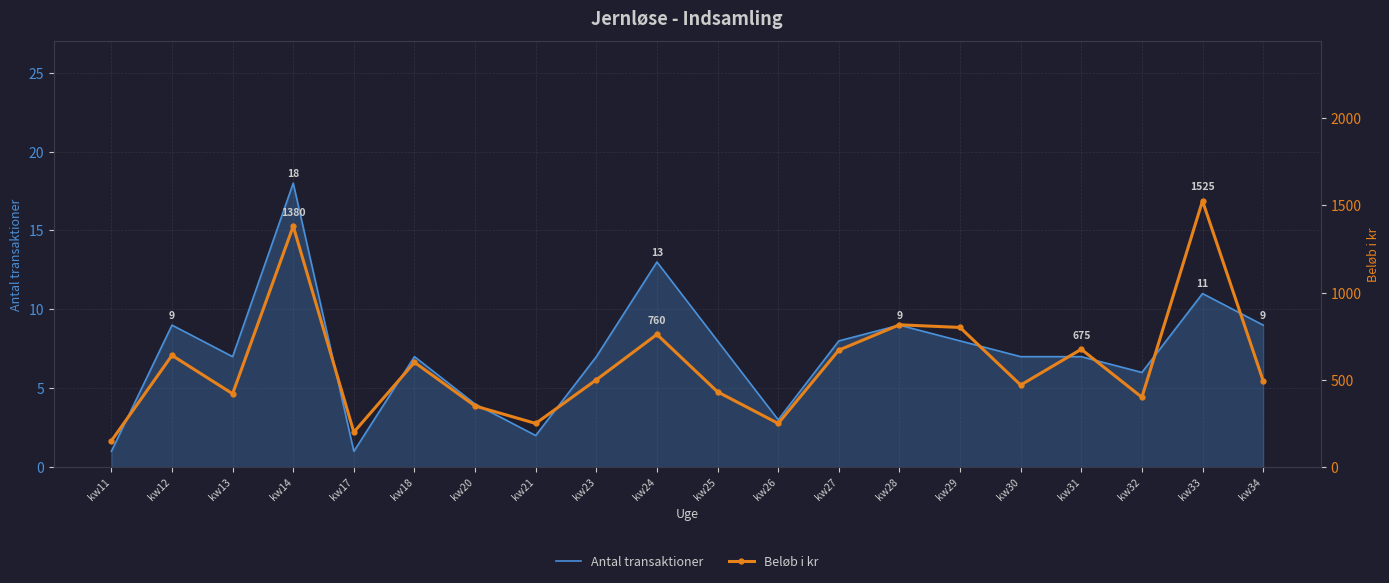

Reading left to right, transcribe all the data shown in this chart.

Antal transaktioner: 1	9	7	18	1	7	4	2	7	13	8	3	8	9	8	7	7	6	11	9
Beløb i kr: 150	640	420	1380	200	600	350	250	500	760	431	250	670	815	800	470	675	400	1525	495